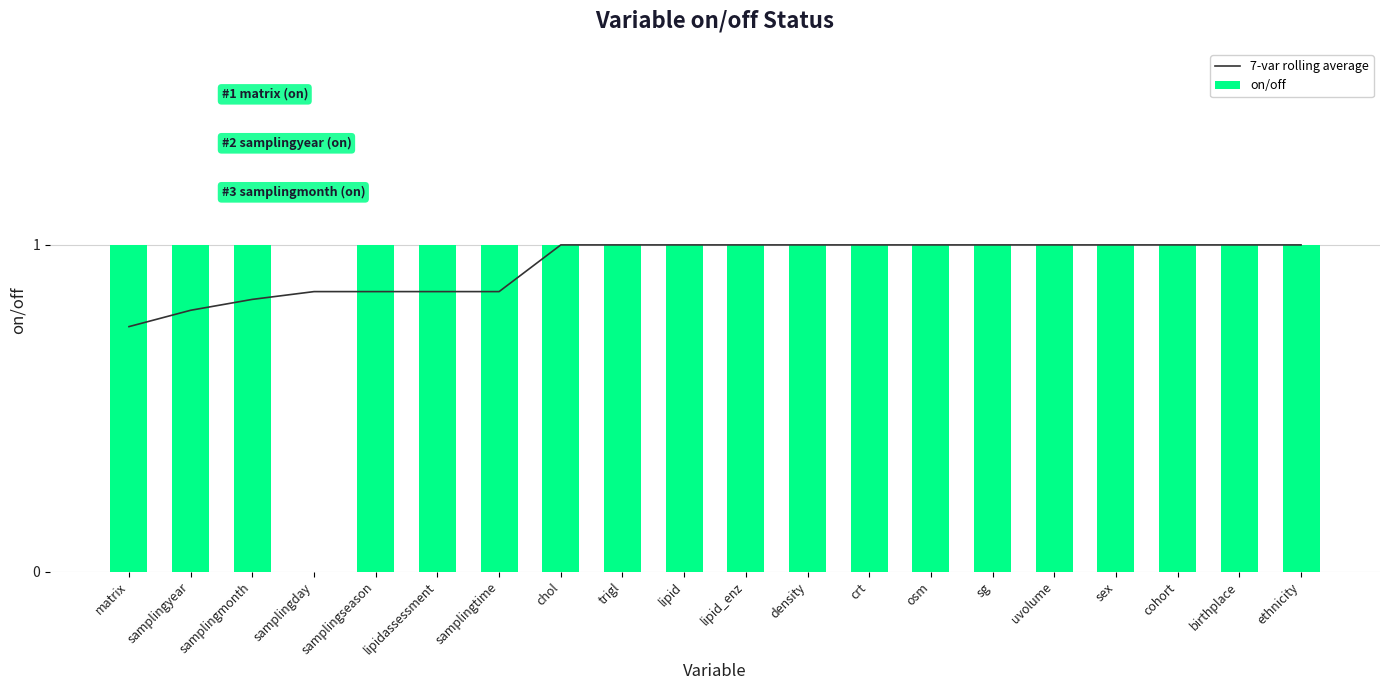

How many data points in 7-var rolling average are less than 1?

7